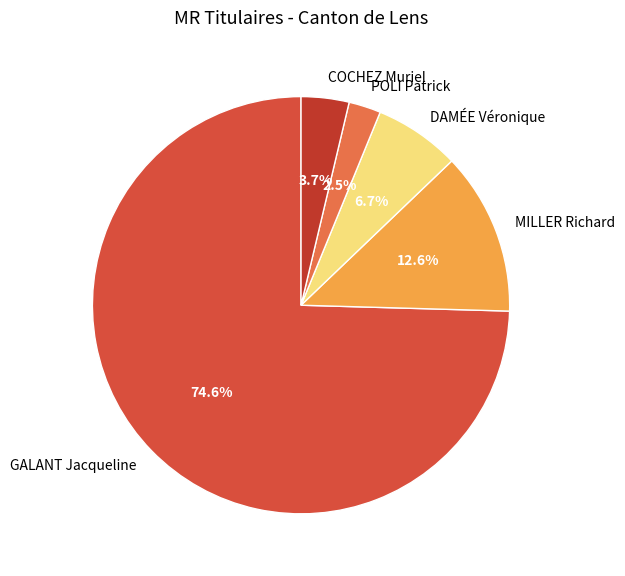

To the nearest percent, what percentage of the pie is MILLER Richard?

13%